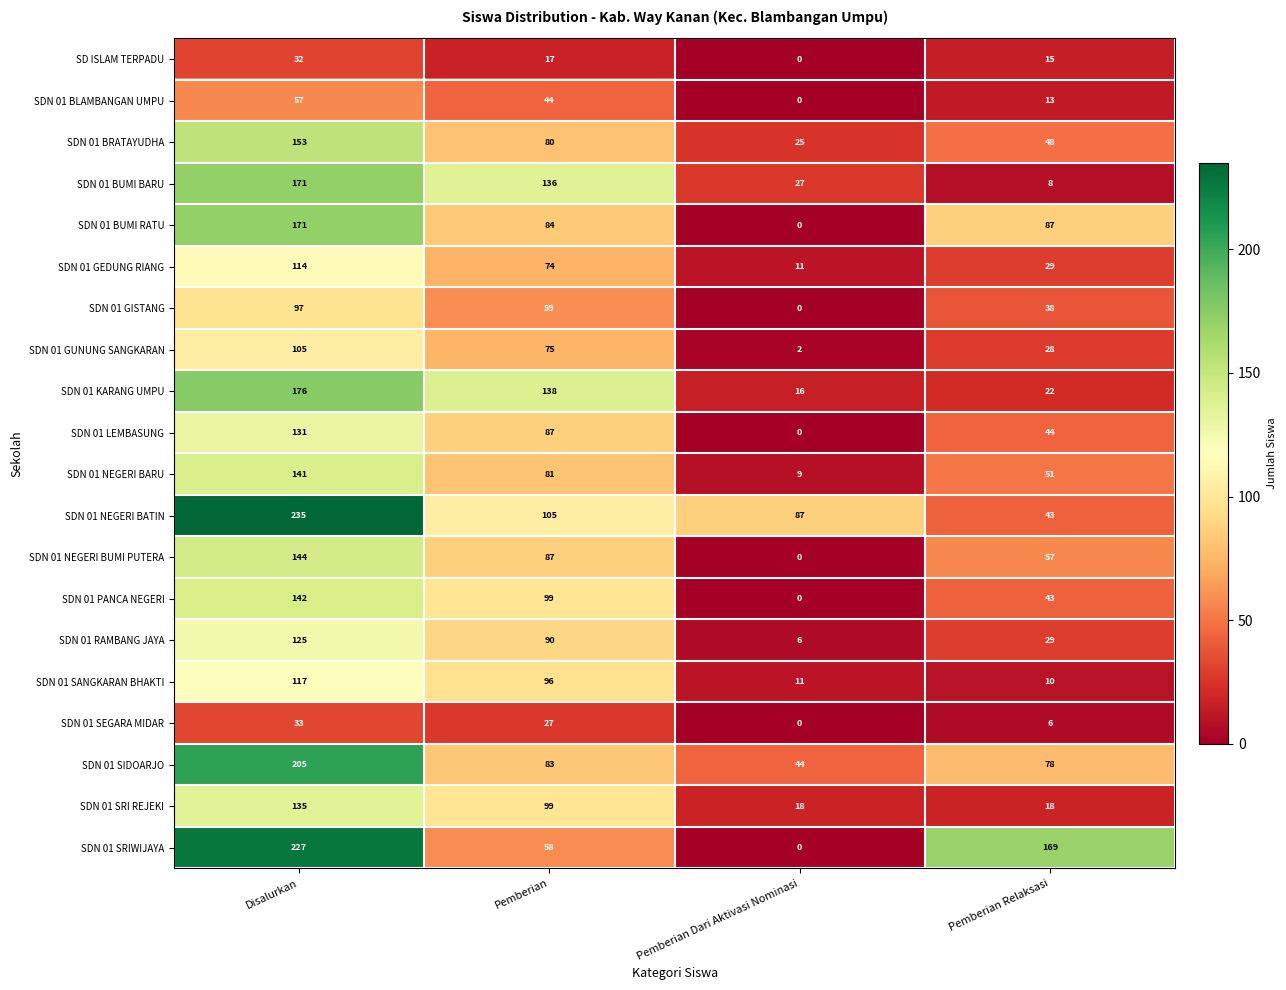

What is the sum of the SDN 01 SRI REJEKI values at Disalurkan and Pemberian Relaksasi?

153